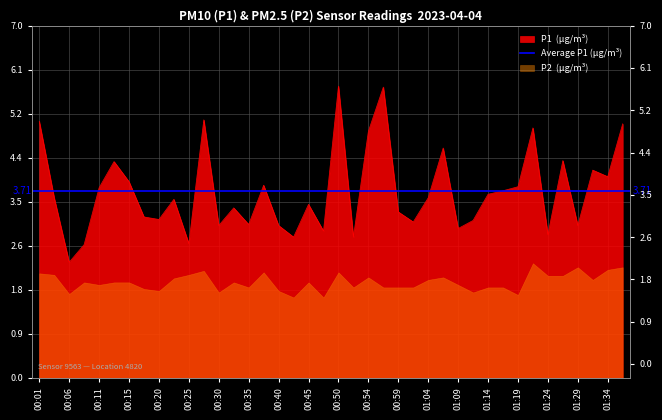

Reading right to left, extract all data points from this chart.

5.0	4.0	4.1	3.0	4.3	2.9	5.0	3.8	3.7	3.6	3.1	3.0	4.6	3.6	3.1	3.3	5.8	4.9	2.8	5.8	2.9	3.5	2.8	3.0	3.8	3.0	3.4	3.0	5.1	2.7	3.5	3.1	3.2	3.9	4.3	3.8	2.6	2.3	3.6	5.1